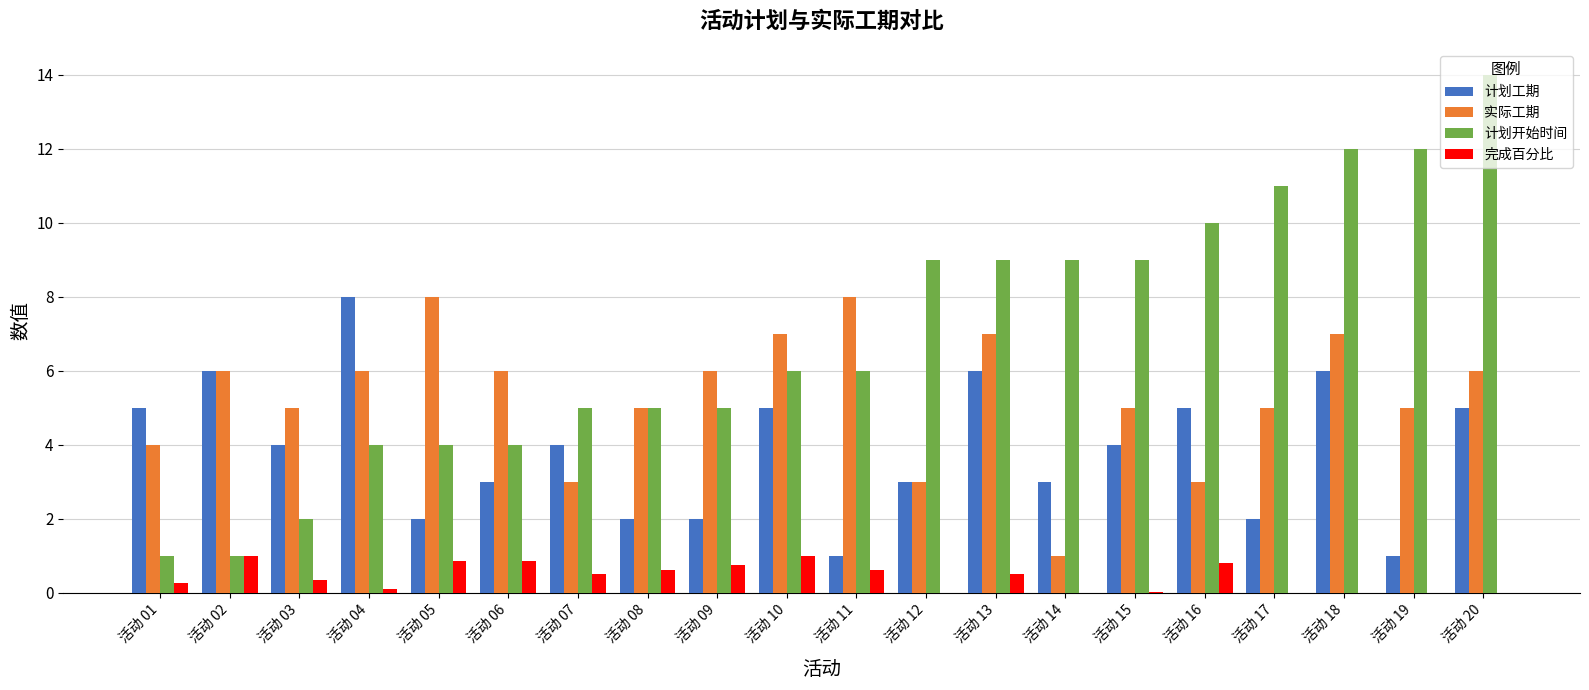

Which series has the widest spread of values?

计划开始时间